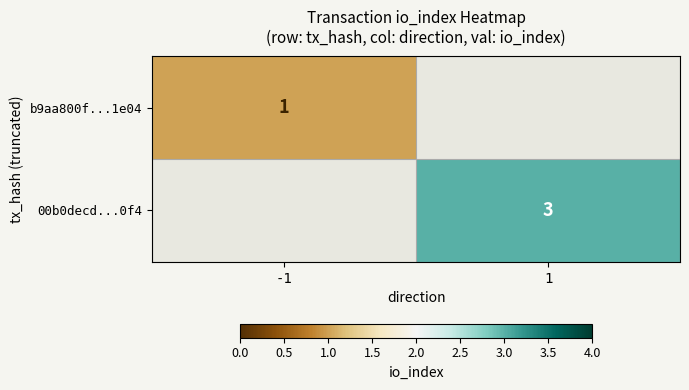

Is it true that 00b0decd...0f4 equals 3 at 1?

True